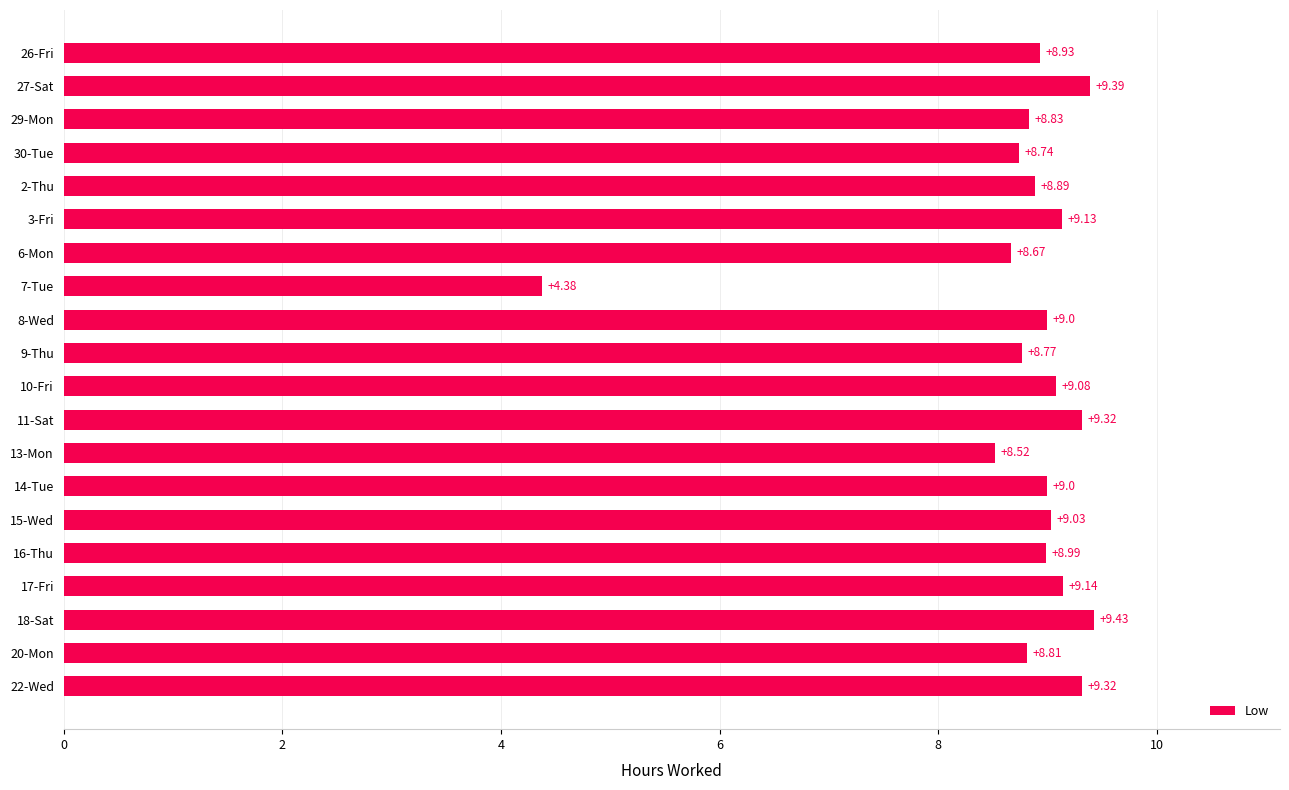

Which has a higher value, 10-Fri or 29-Mon?

10-Fri